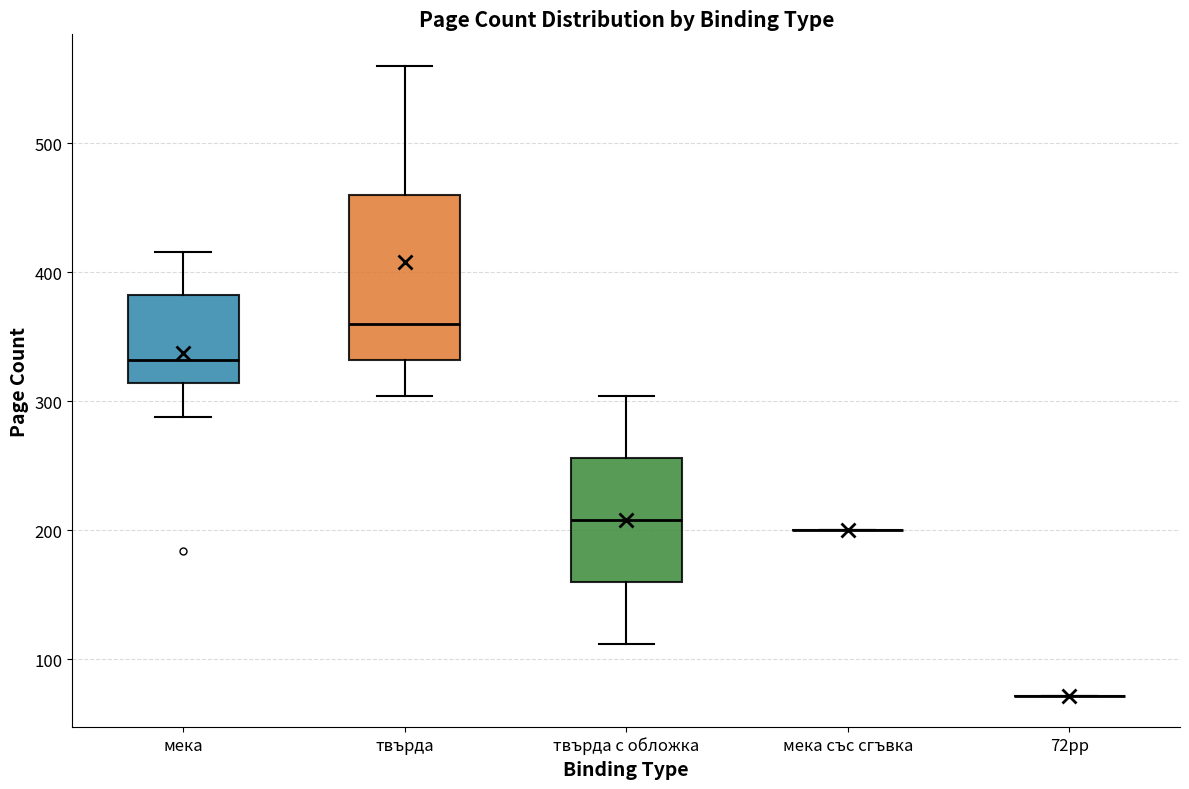

Comparing the boxes themselves (not the whiskers), which one is the tallest?

твърда